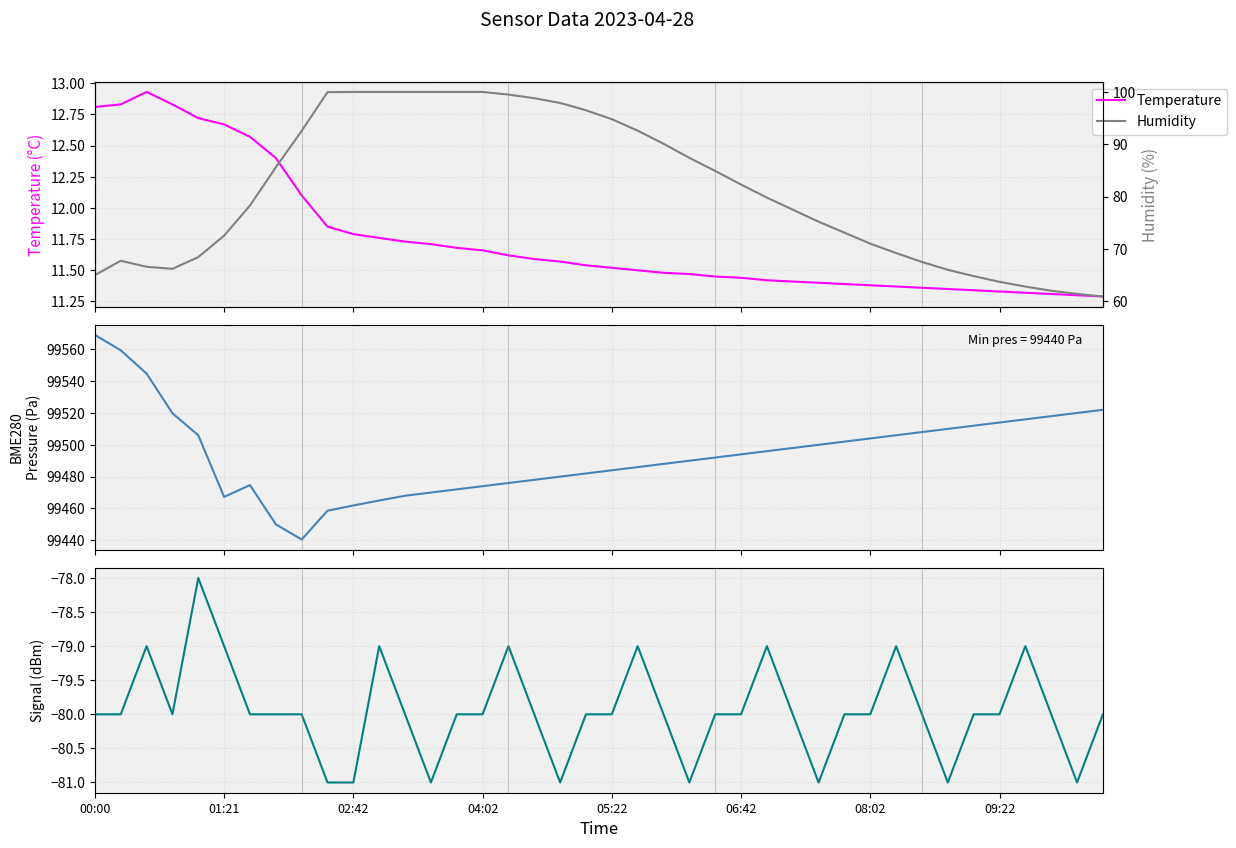

How many interior local peaks does the Pressure series have?

1